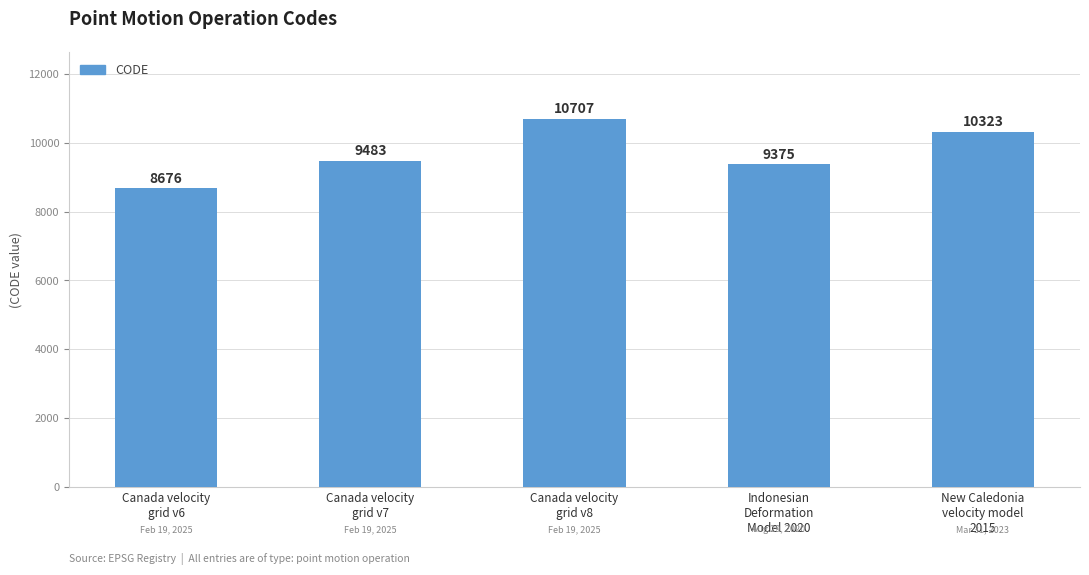

Are the bars grouped side by side (vs. stacked)?

No